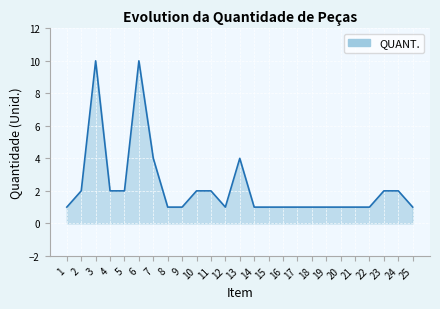

Does the chart have visible grid lines?

Yes